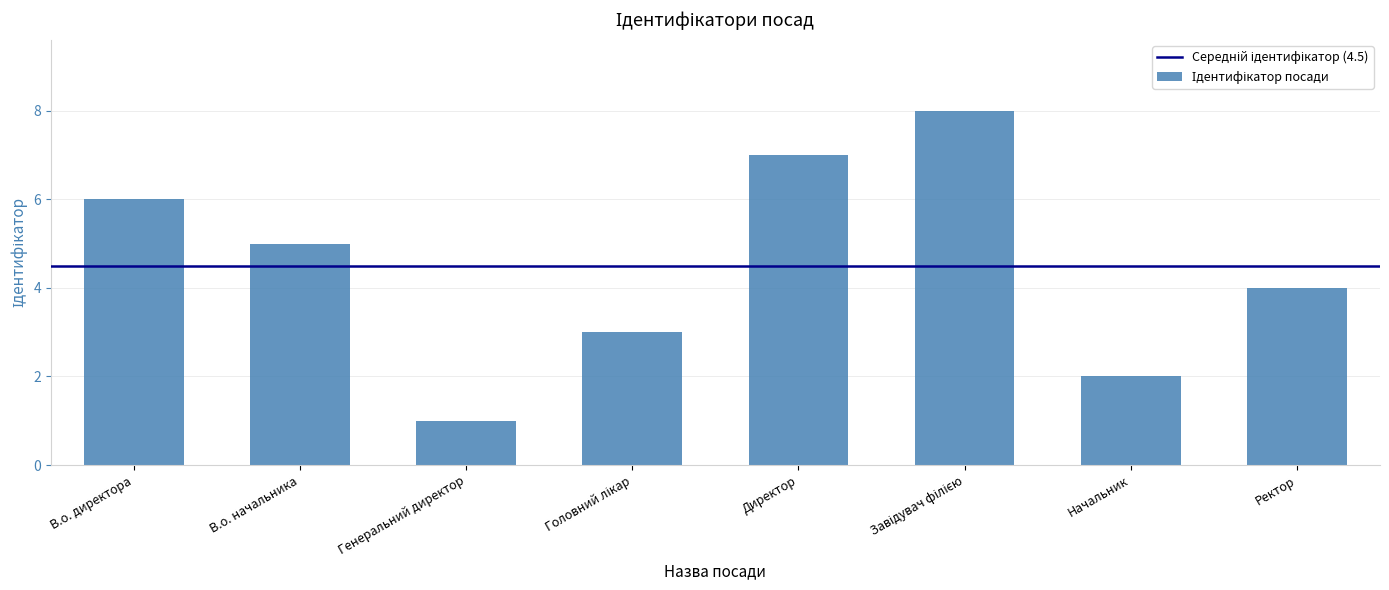

The chart shows a value of 2 at Начальник. True or false?

True